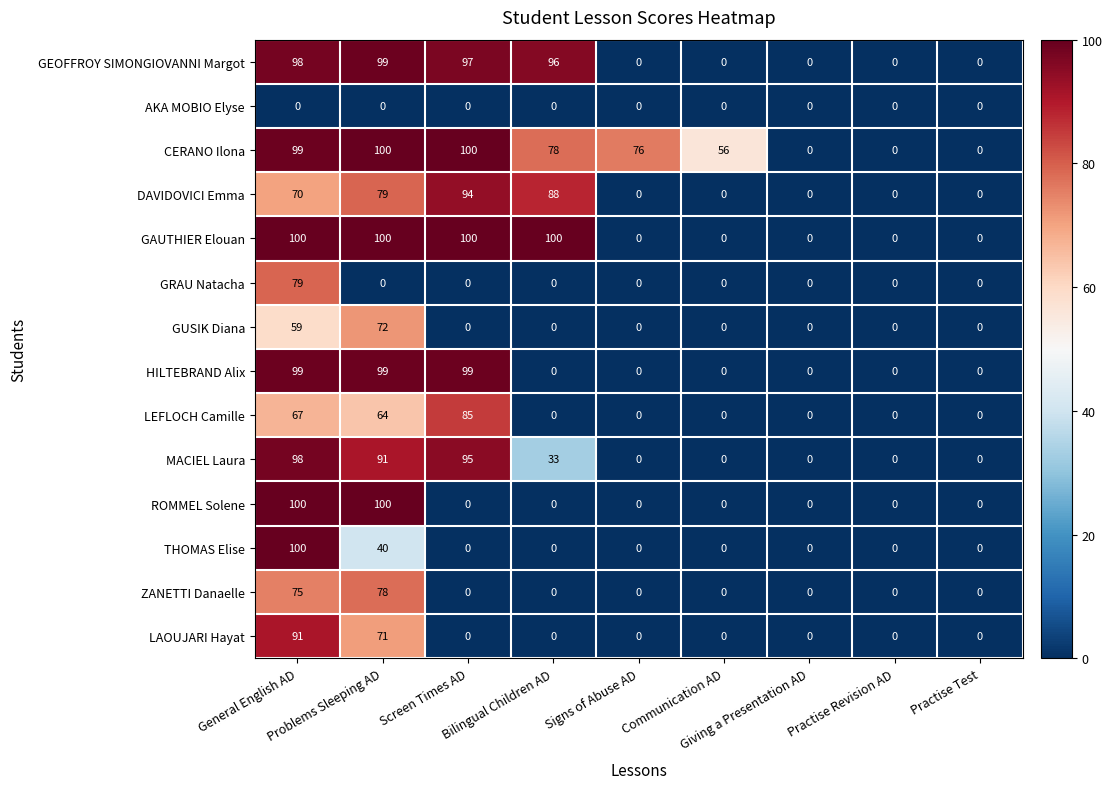

What is the average value of the GEOFFROY SIMONGIOVANNI Margot series?

43